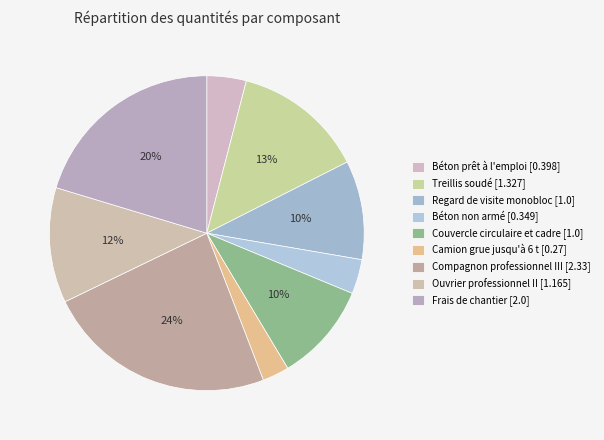

Which category has the biggest portion of the pie?

Compagnon professionnel III